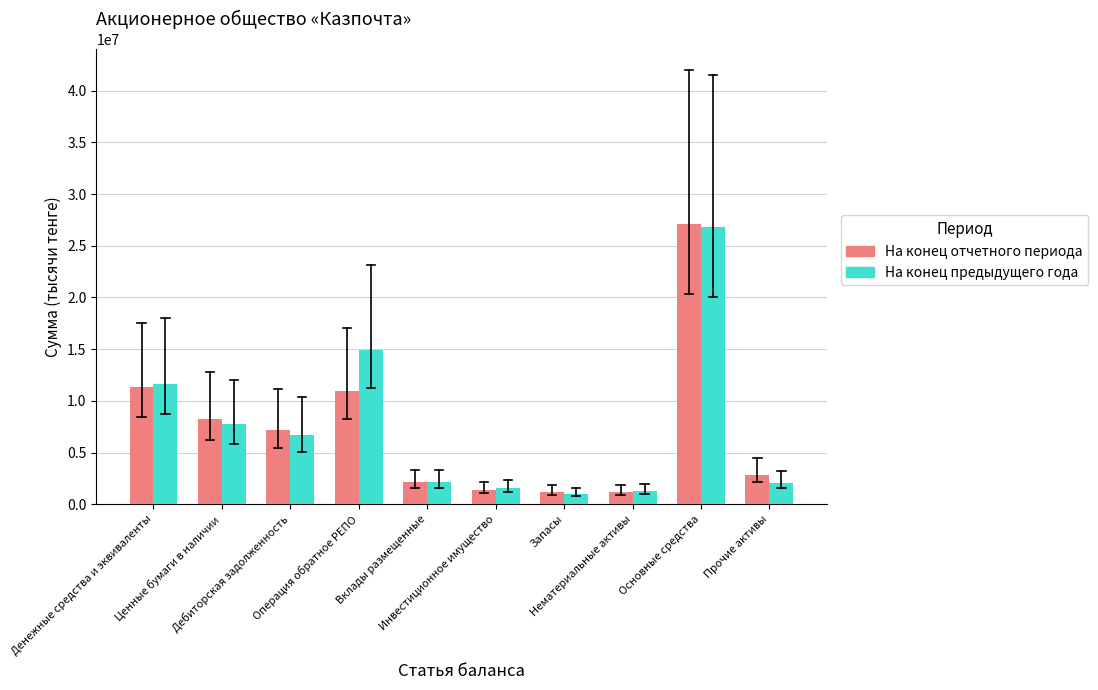

Read the На конец отчетного периода value at Нематериальные активы.

1206621